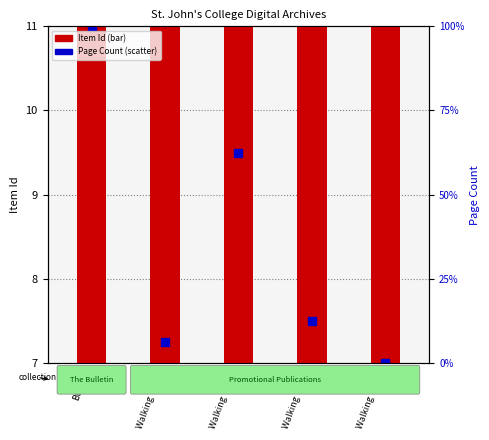

What are all the series names shown in the legend?

Item Id, Page Count